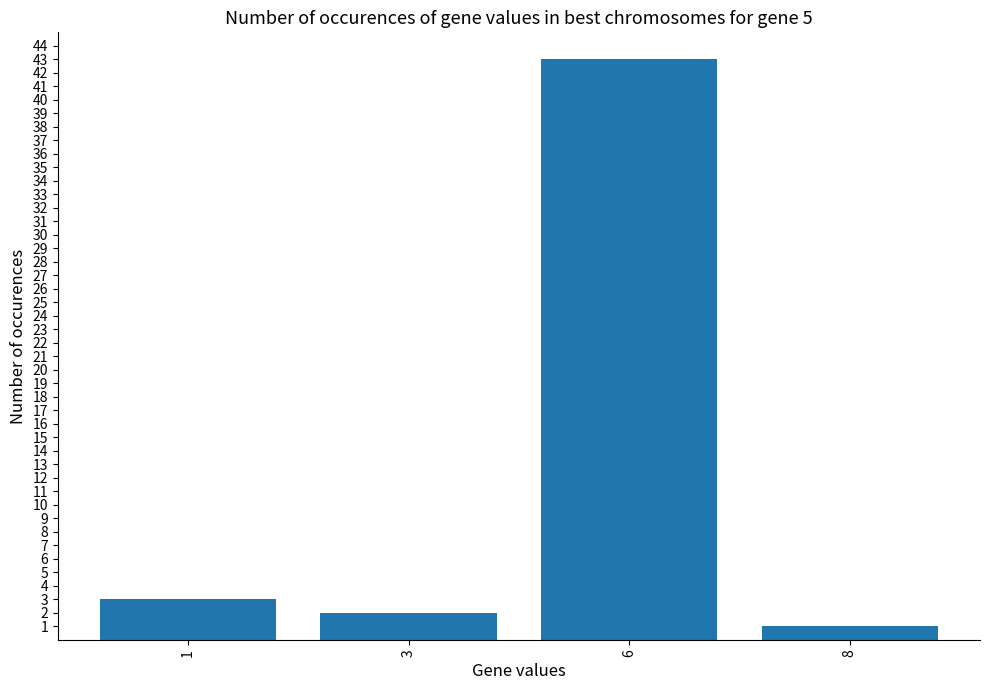

Reading left to right, list all the values displayed in this chart.

3	2	43	1